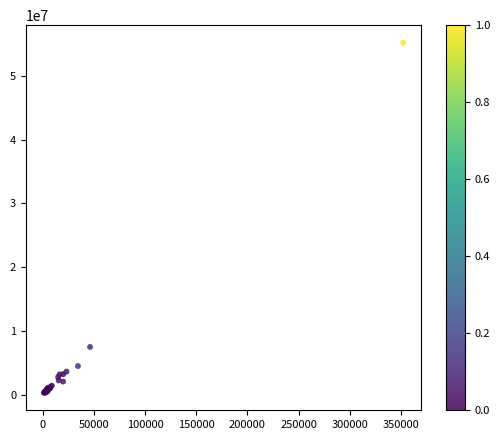

What Y value in the scatter plot is closest to 27736702?

7471671